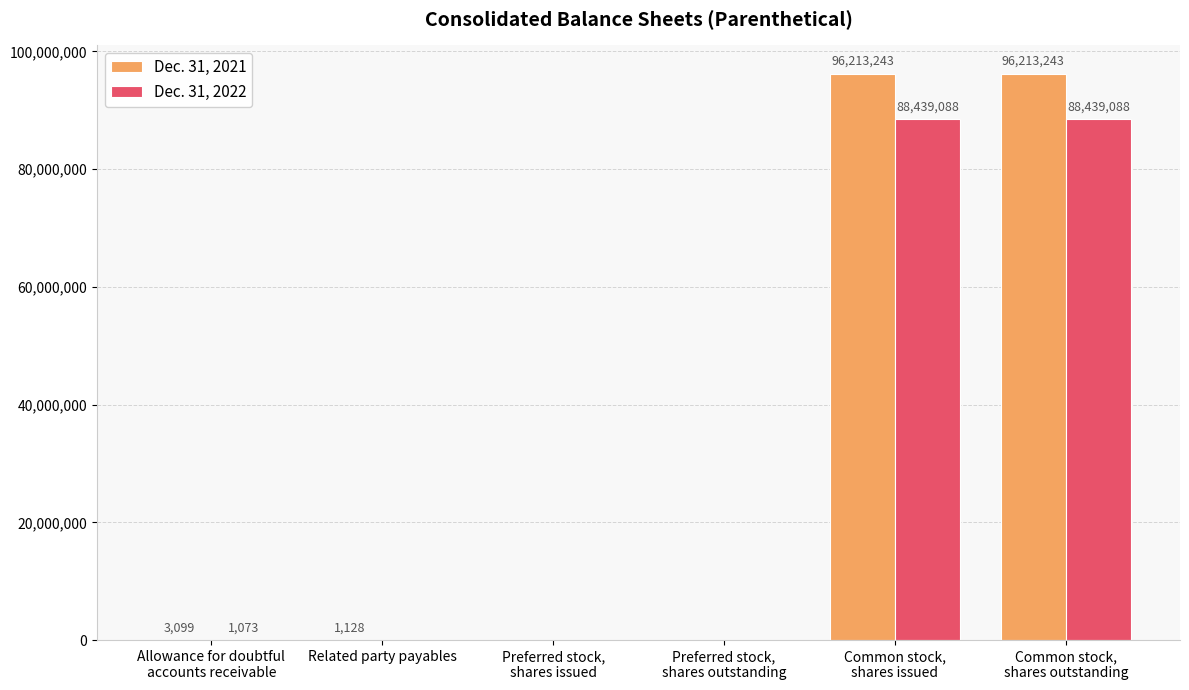

Which series has the largest total across all categories?

Dec. 31, 2021